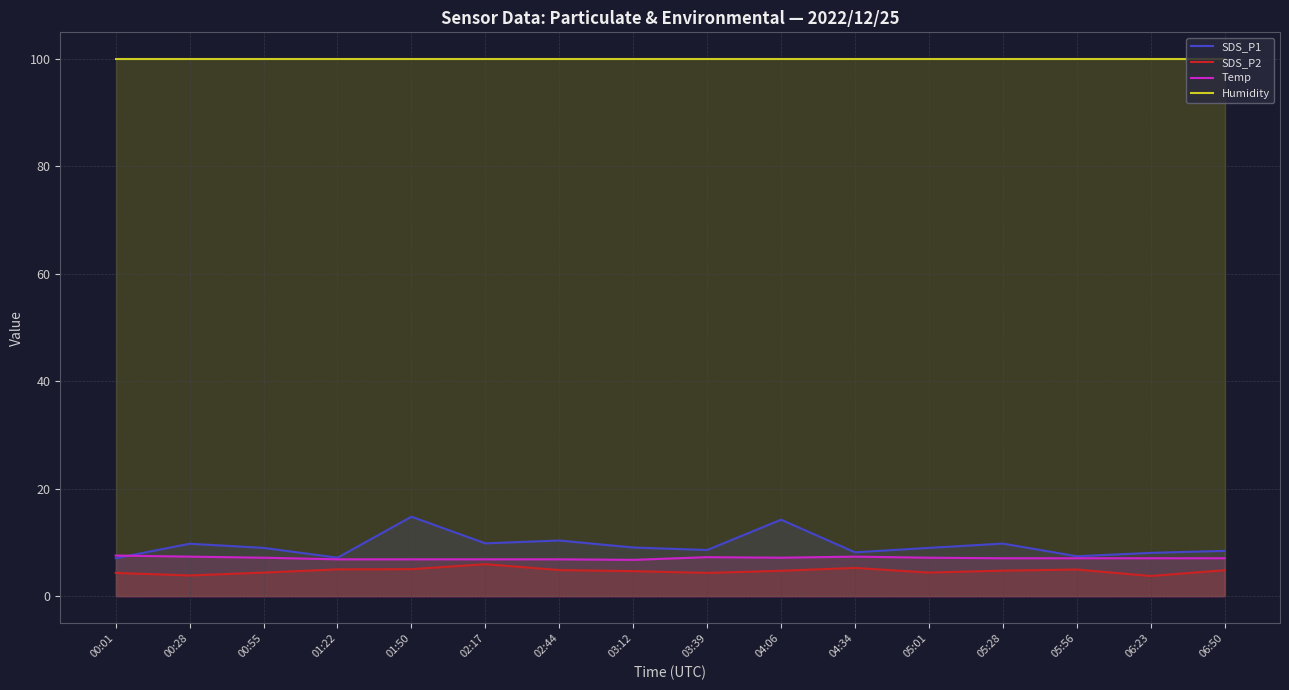

What is the sum of the Humidity values at 06:50 and 01:22?

199.8